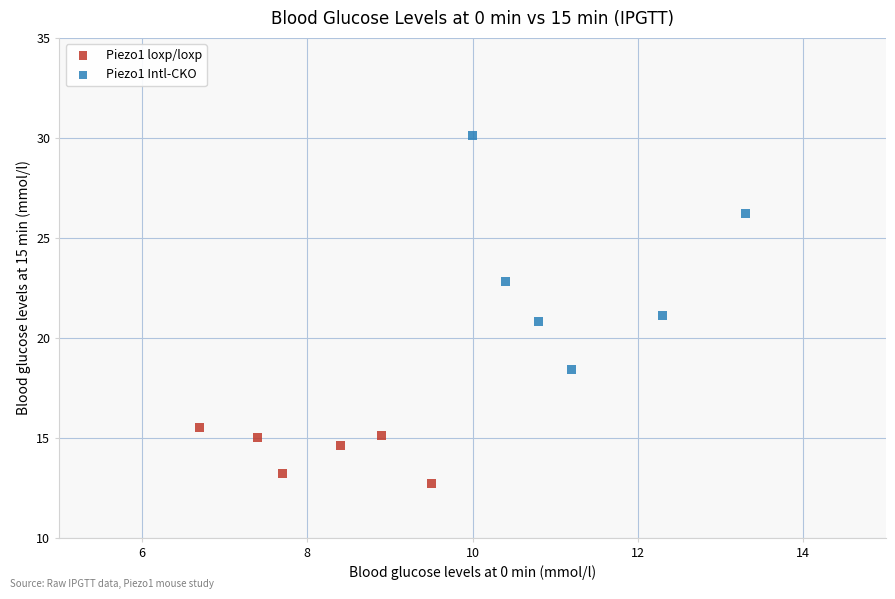

Which series has the widest spread of Y values?

Piezo1 Intl-CKO